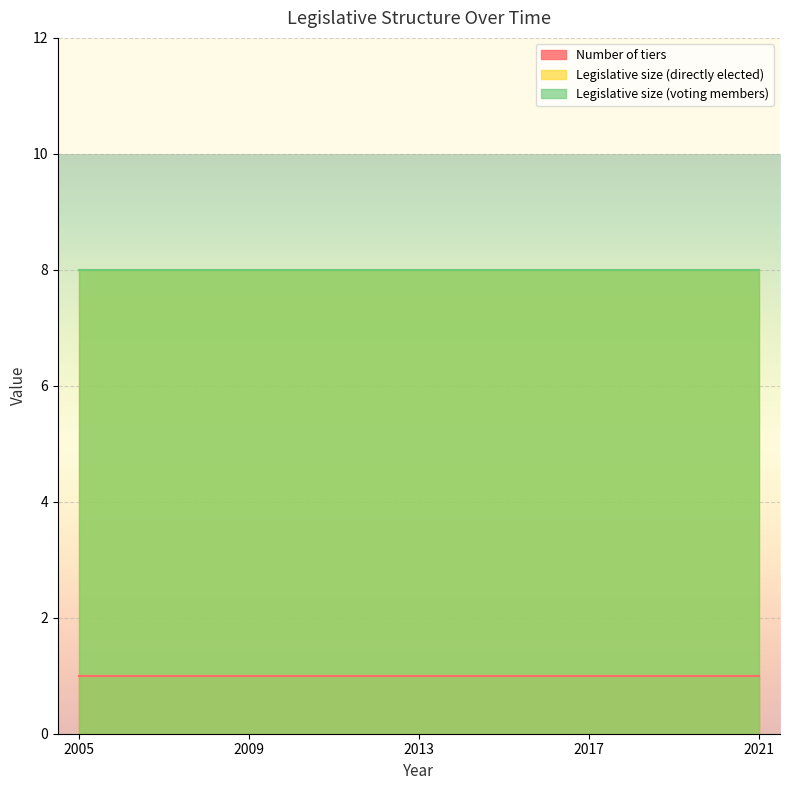

What is the value of the Legislative size (directly elected) point at the 5th from the left?

8